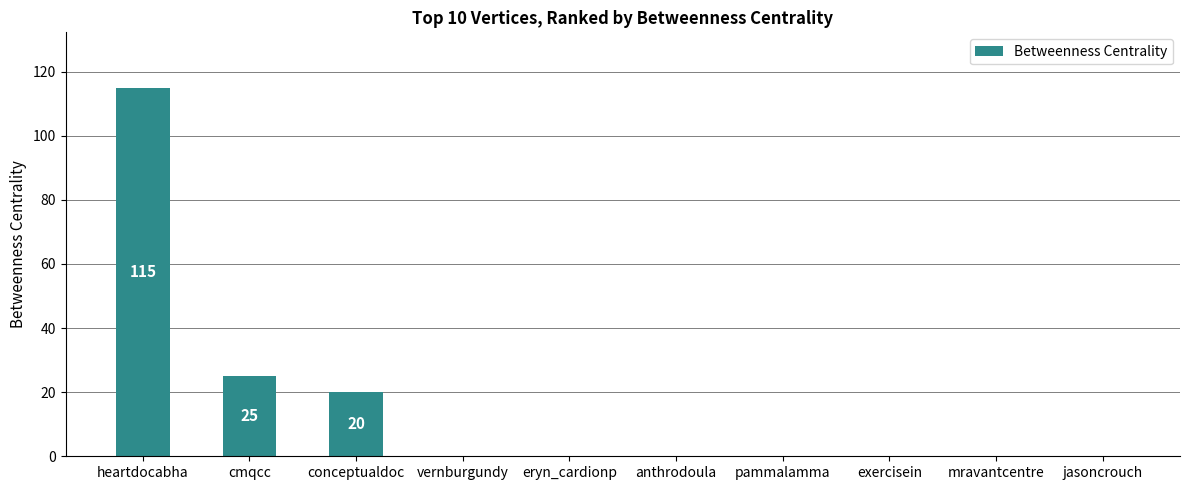

How many distinct data groups are displayed?

1